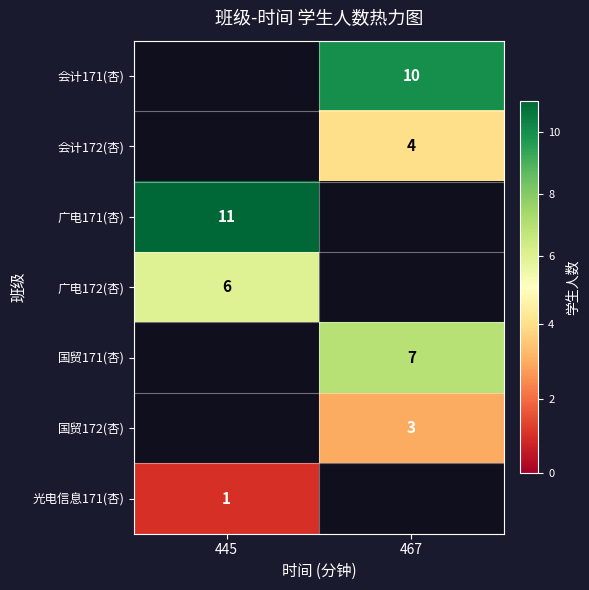

True or false: 广电172(杏) has a value of 6 at 445.

True